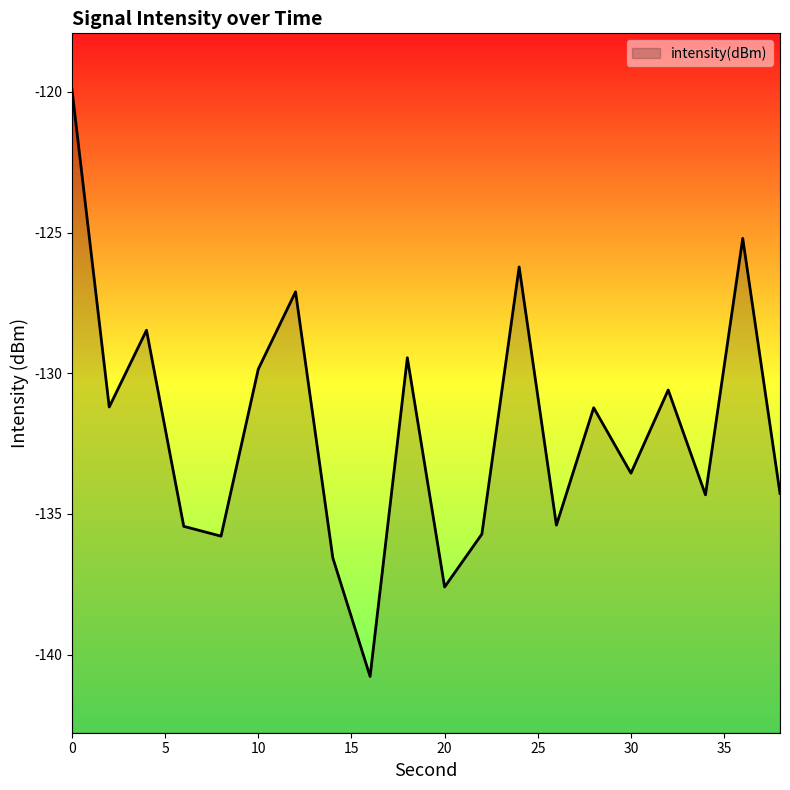

True or false: the data shows -169.6 at 0.

False